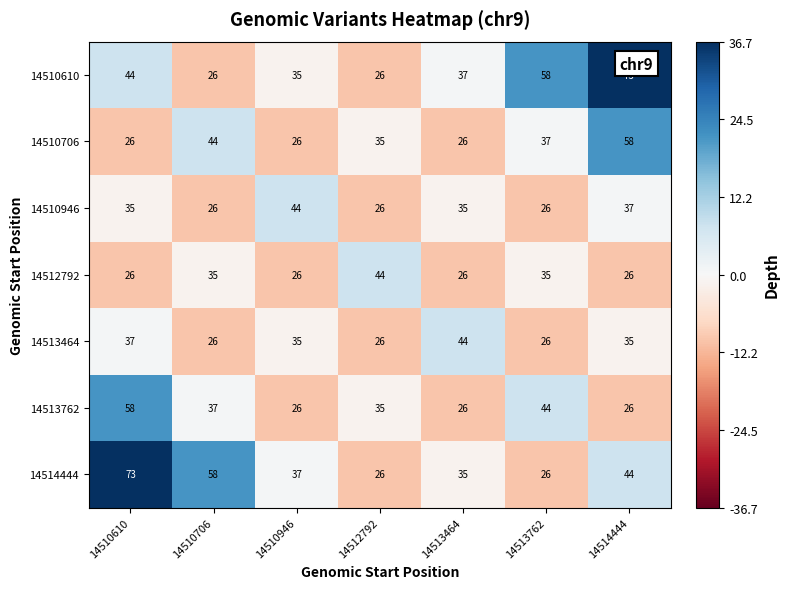

How many categories are shown in the chart?

7